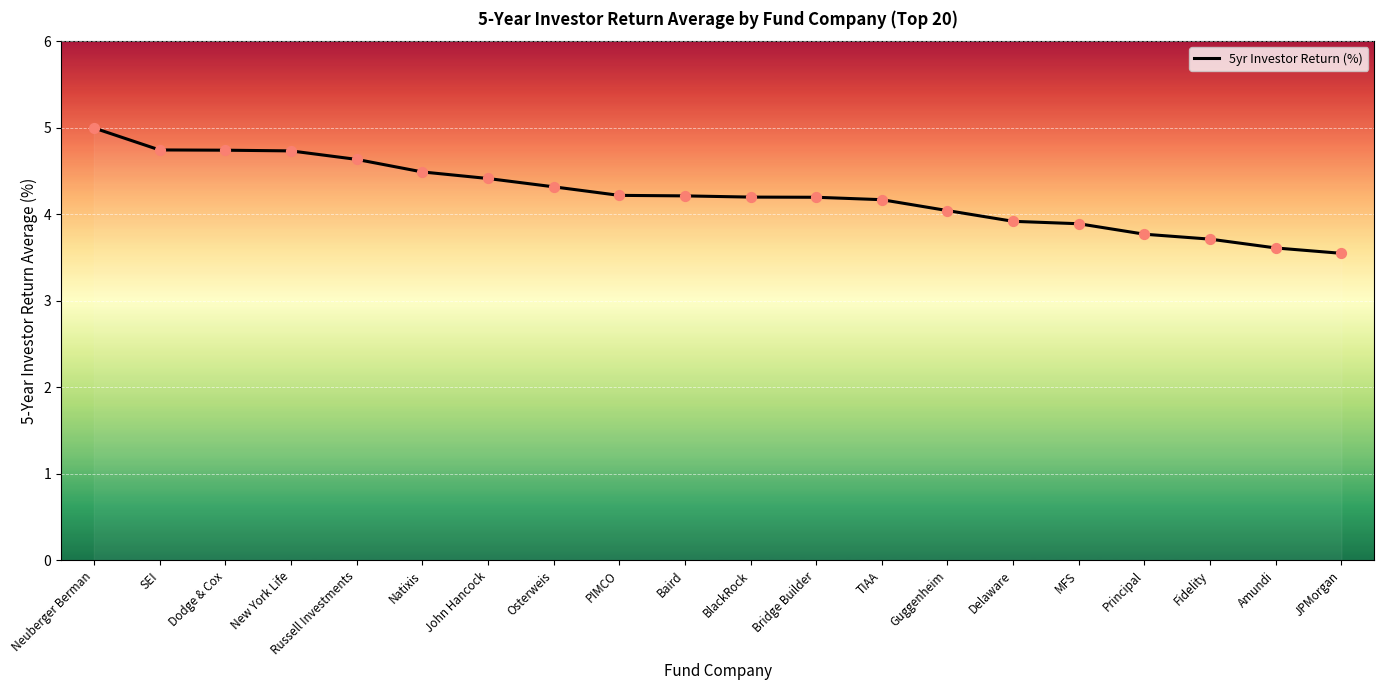

What is the change in value from Fidelity to JPMorgan?

-0.2